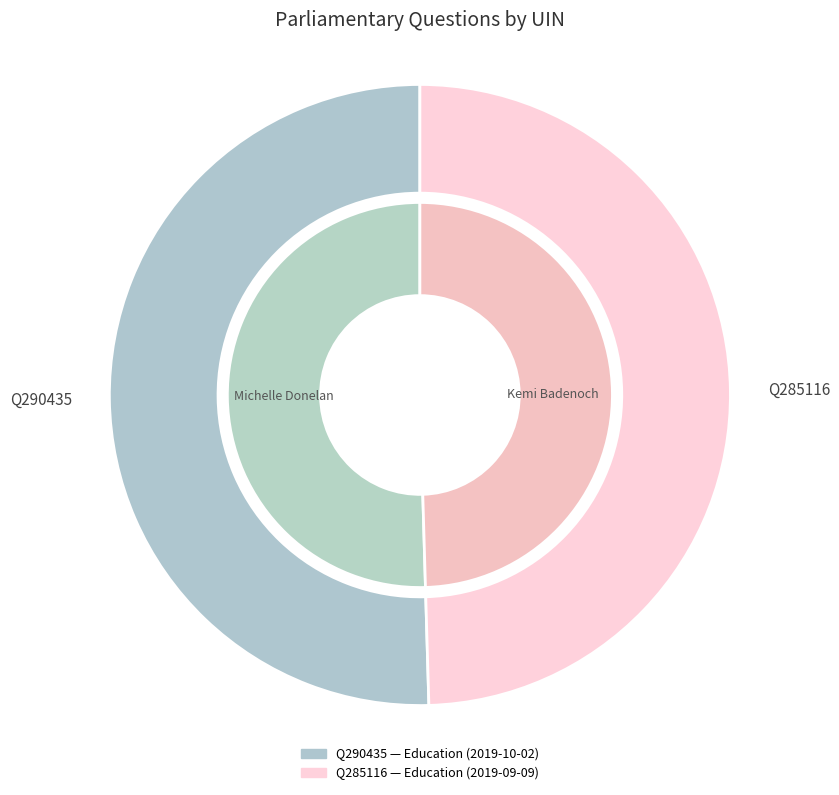

Does Vicky Foxcroft (290435)
Lewisham, Deptford account for over 50% of the chart?

Yes